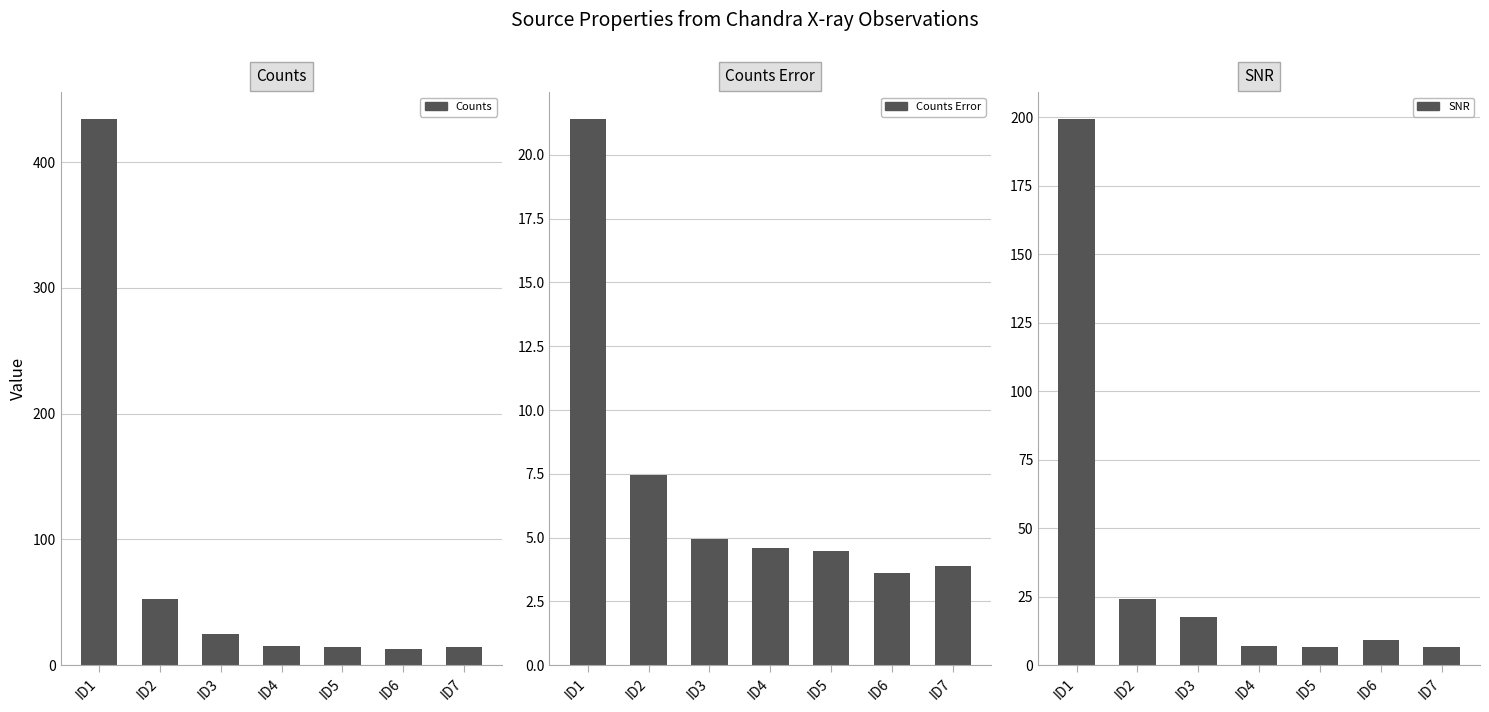

What is the difference between the second highest and second lowest values in the Counts Error series?

3.6